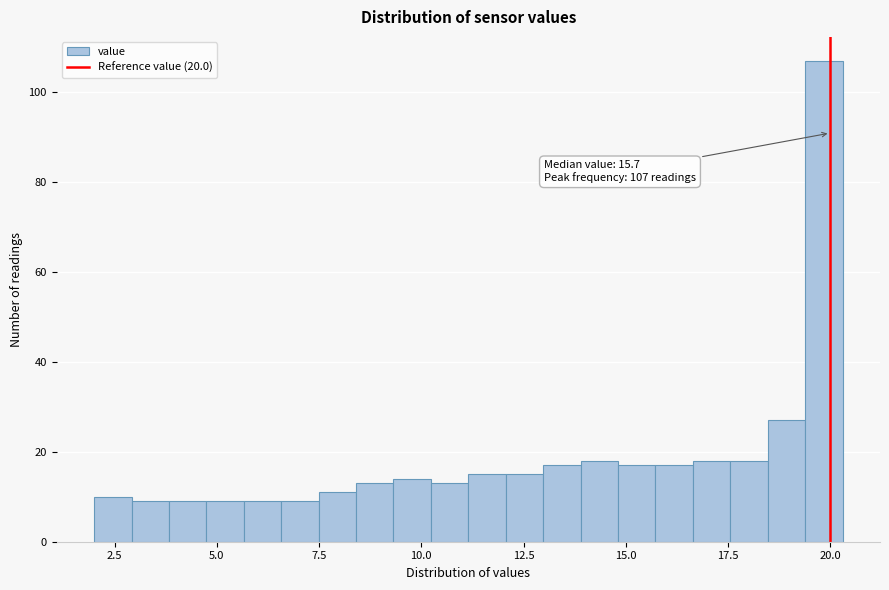

Read against the x-axis, roughly where is the centre of the tallest bar?

20.0